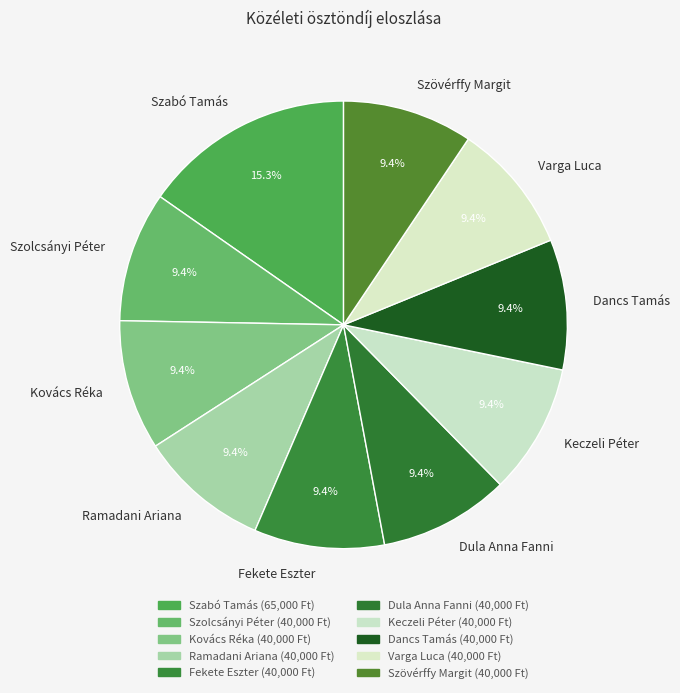

Is there a majority slice in this chart?

No